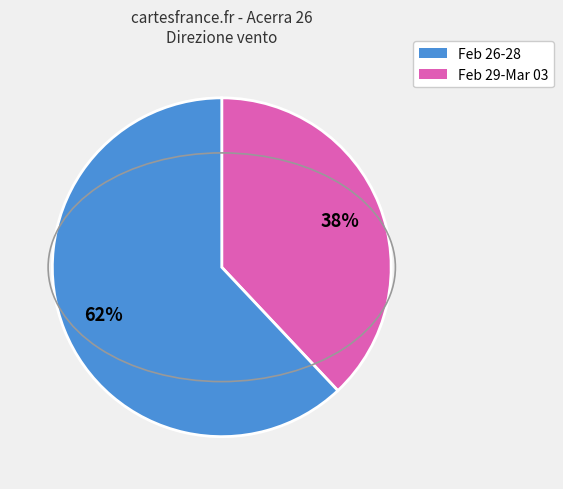

Is there any slice that represents more than half of the pie?

Yes